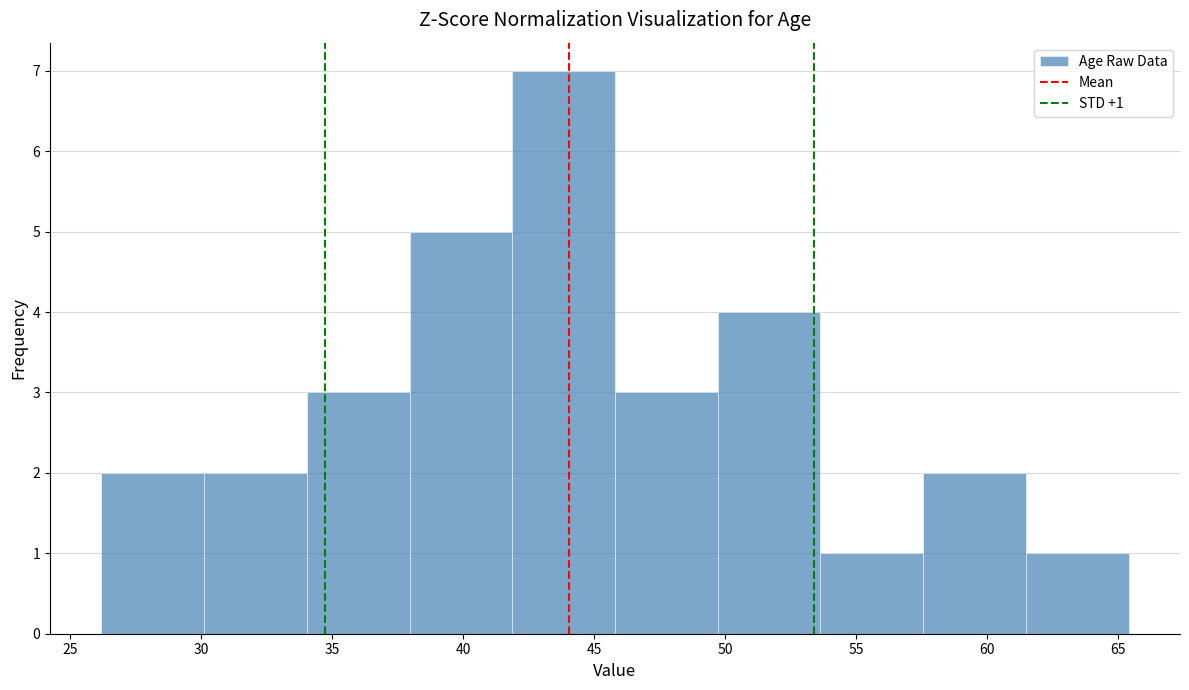

Which range on the x-axis has the tallest bar?

42.0 to 46.0